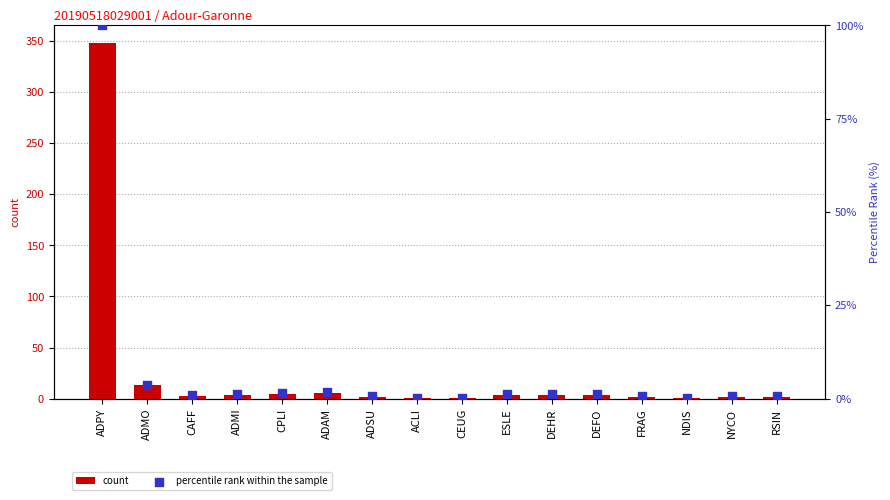

What are all the series names shown in the legend?

count, percentile rank within the sample